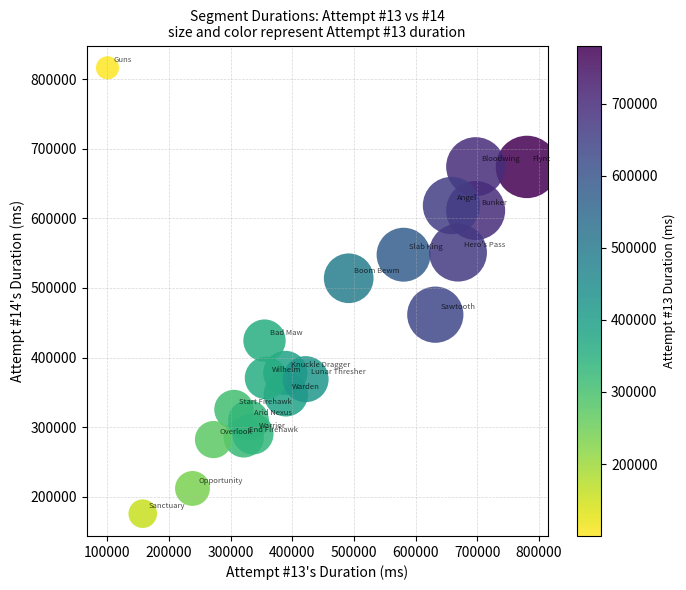

What is the range of X values (max minus min)?

680081